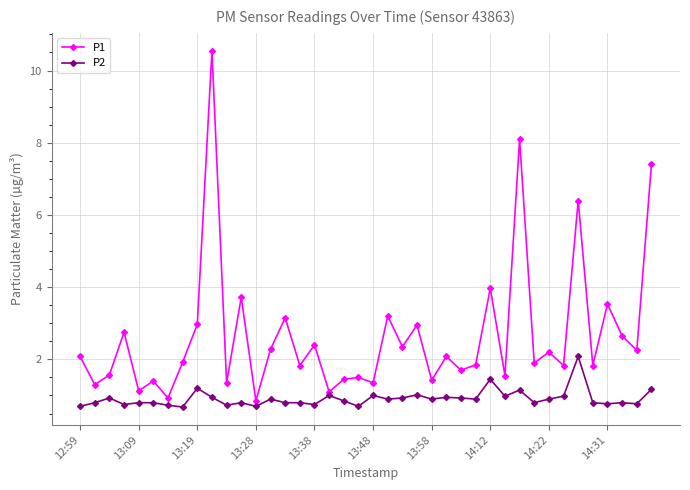

List the series in order of their overall mean, lowest first.

P2, P1